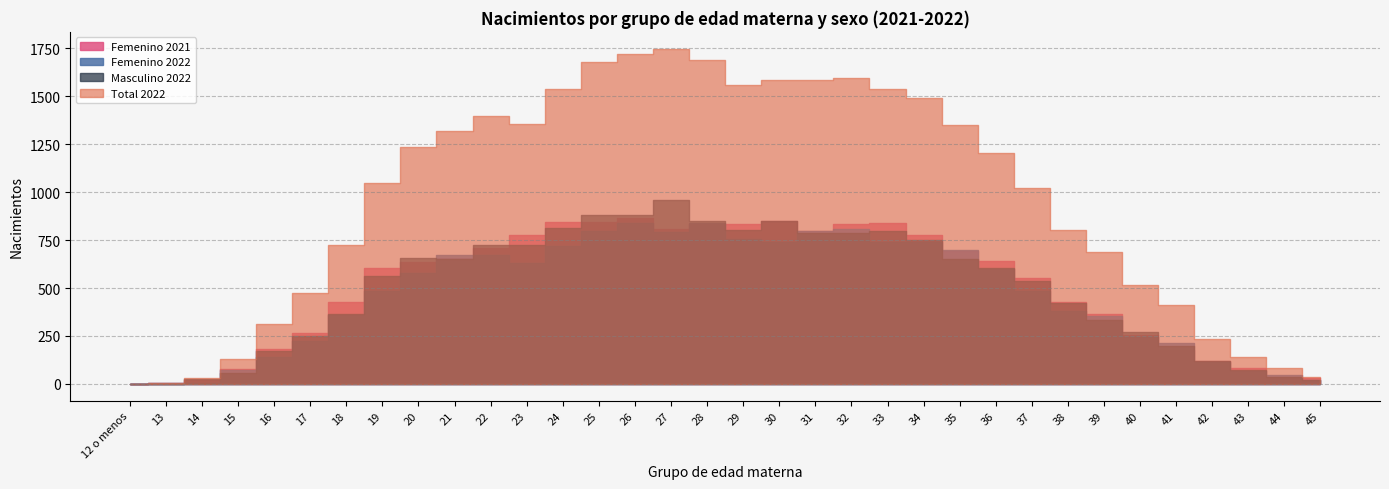

List the labels in order of Masculino 2022 value, smallest first.

12 o menos, 13, 45, 14, 44, 15, 43, 42, 16, 41, 17, 40, 39, 18, 38, 37, 19, 36, 21, 35, 20, 23, 22, 34, 32, 31, 33, 29, 24, 30, 28, 25, 26, 27